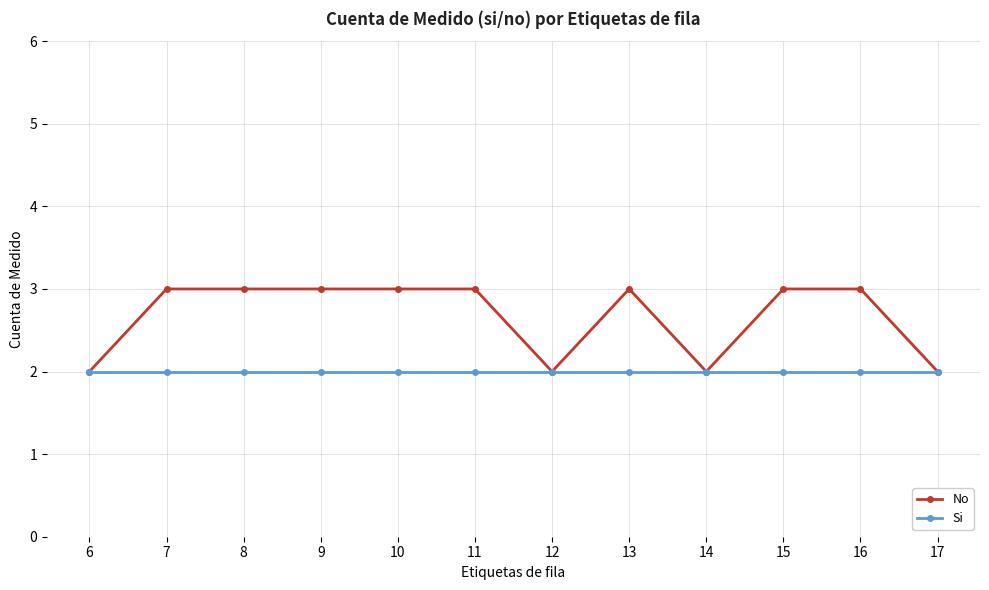

Reading right to left, extract all data points from this chart.

No: 17=2	16=3	15=3	14=2	13=3	12=2	11=3	10=3	9=3	8=3	7=3	6=2
Si: 17=2	16=2	15=2	14=2	13=2	12=2	11=2	10=2	9=2	8=2	7=2	6=2